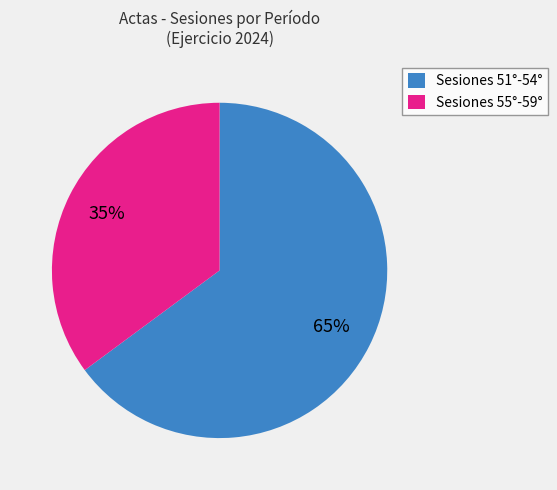

What percentage is the Sesiones 51°-54° slice, to the nearest percent?

65%